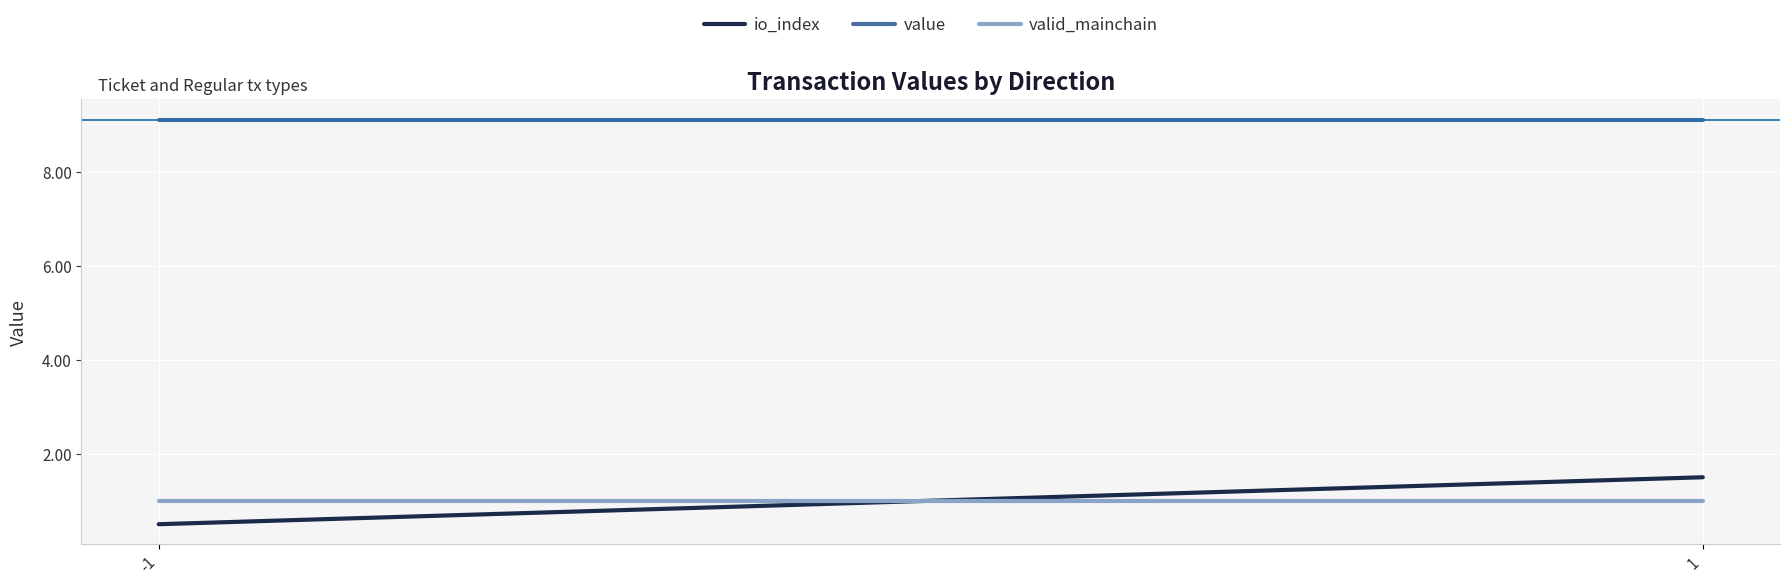

How many data points does each series have?

2